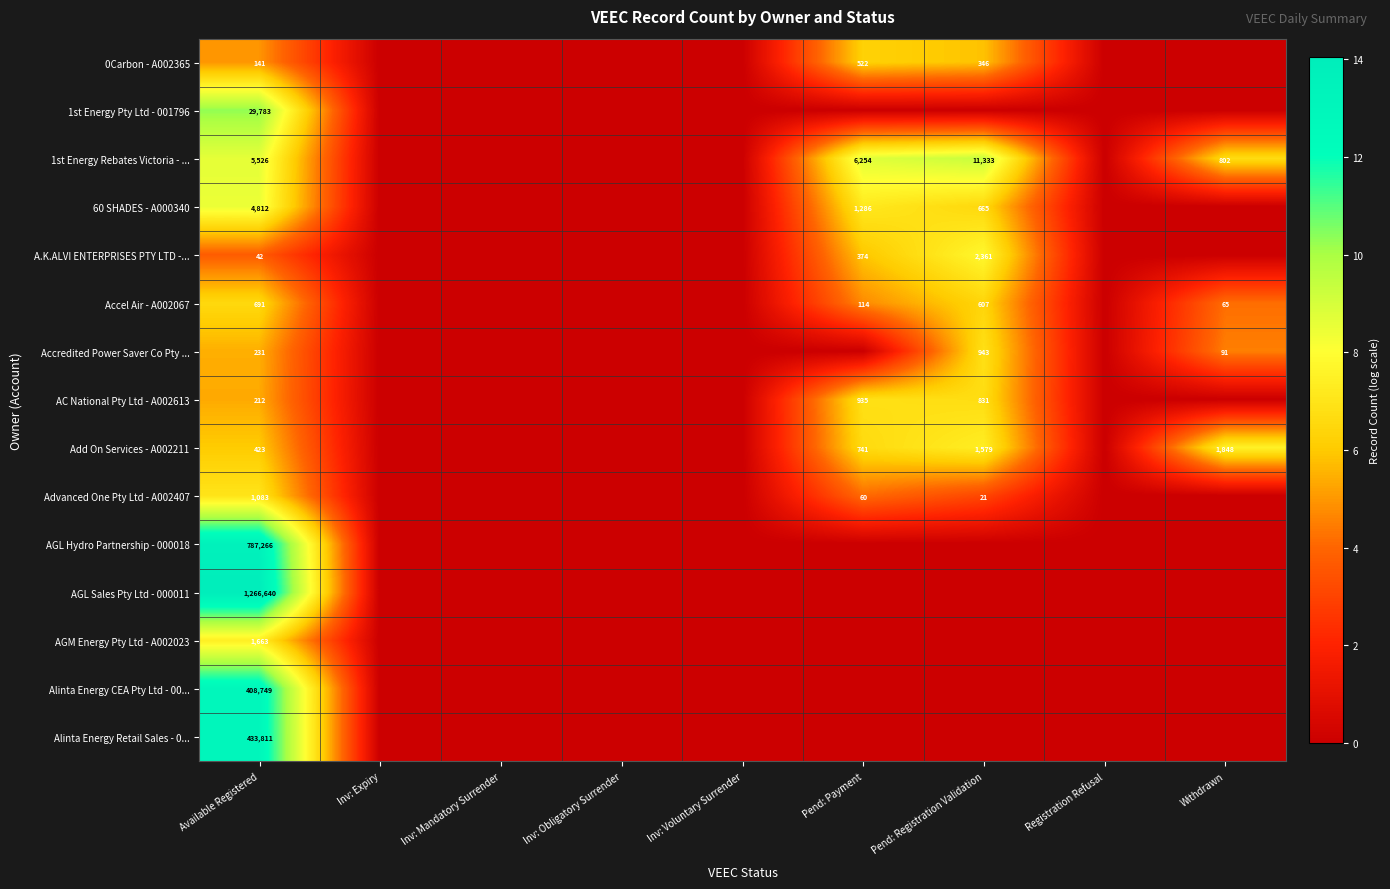

At which category is the sum across all series the highest?

Available Registered